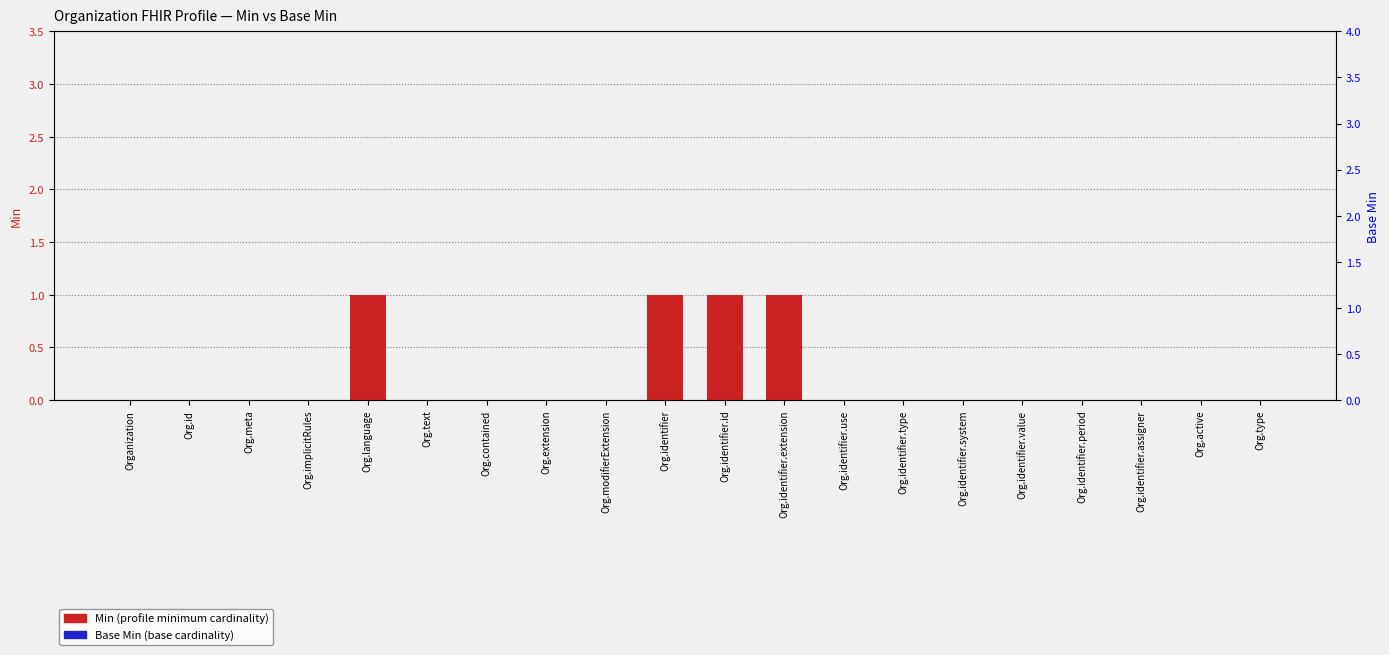

What position from the right is Org.identifier.period?

4